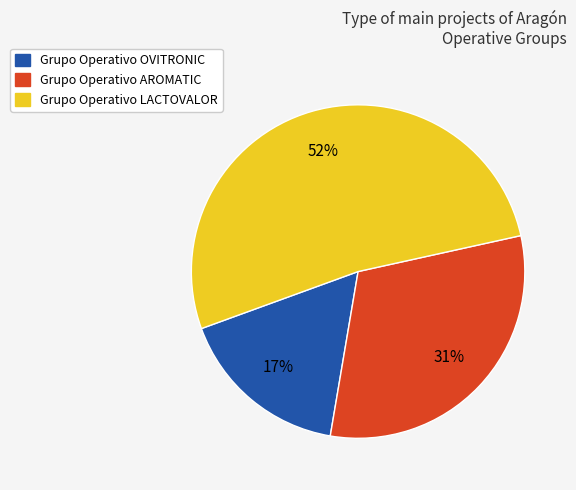

Which has a higher value, Grupo Operativo LACTOVALOR or Grupo Operativo AROMATIC?

Grupo Operativo LACTOVALOR